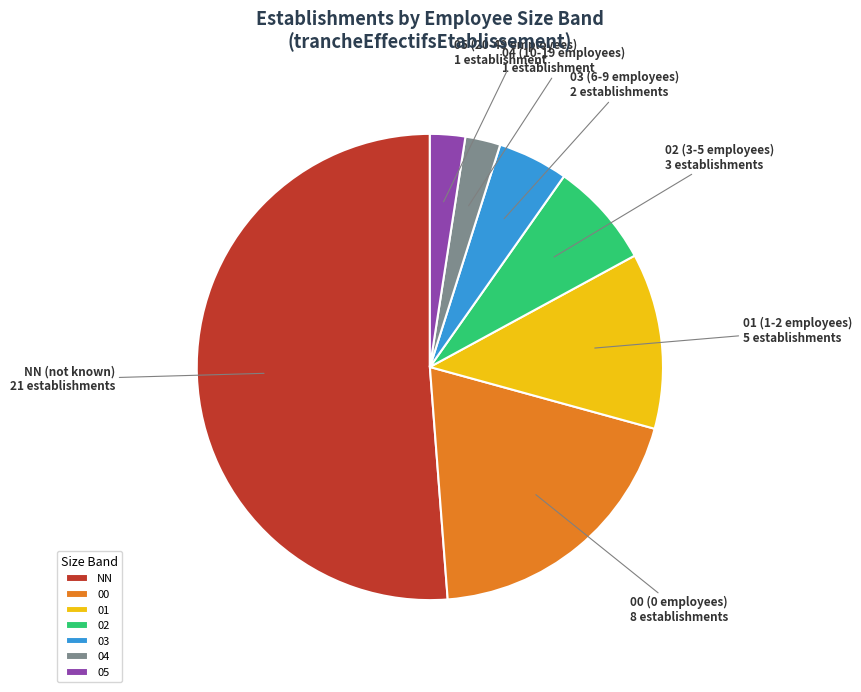

Is the sum of 00 and 04 greater than half?

No